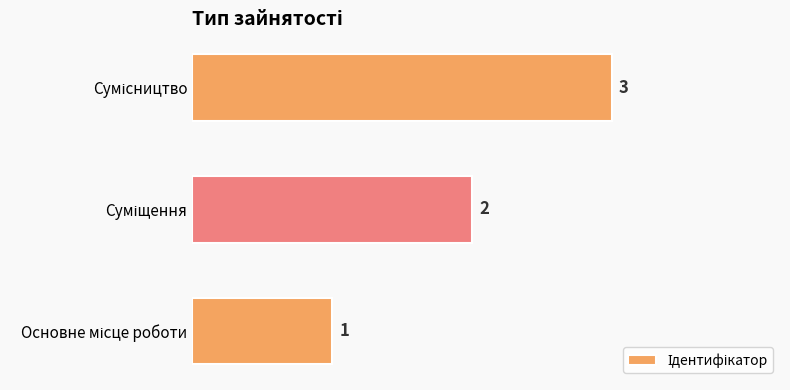

How many values are between 1 and 3?

3